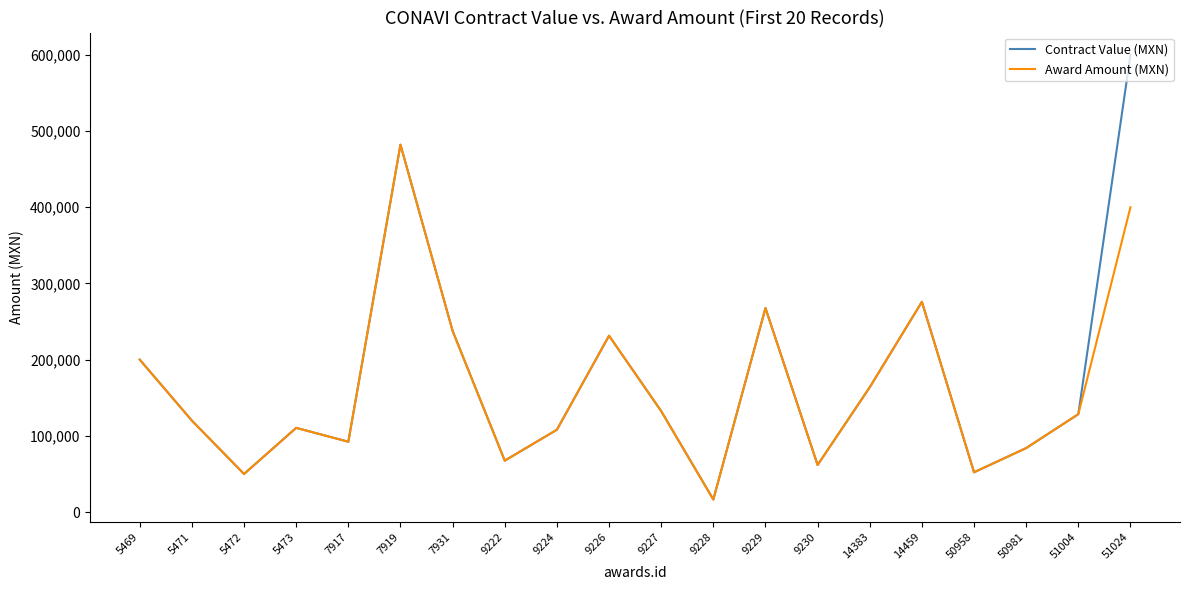

What are all the series names shown in the legend?

Contract Value (MXN), Award Amount (MXN)